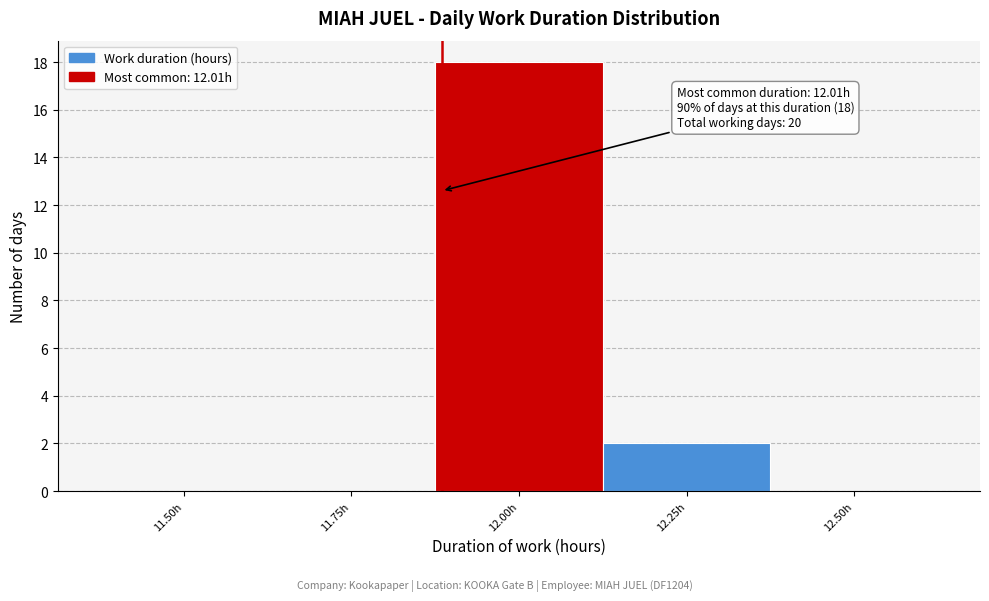

Reading left to right, extract all data points from this chart.

11.50h=0	11.75h=0	12.00h=18	12.25h=2	12.50h=0